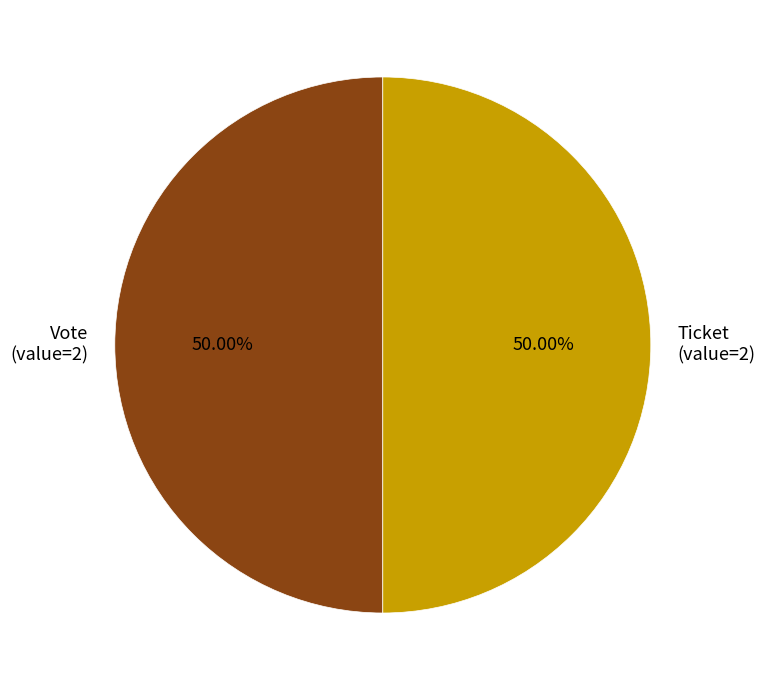

Approximately how many times larger is the value at Ticket (value=2) compared to Vote (value=2)?

1.0